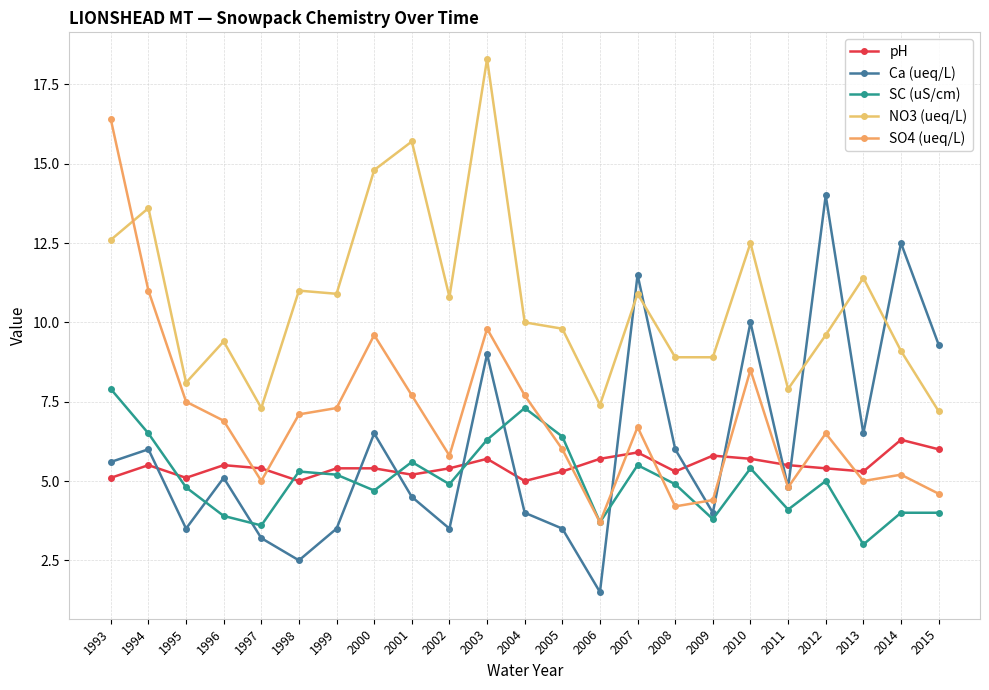

What is the average value of the Ca (ueq/L) series?

6.1